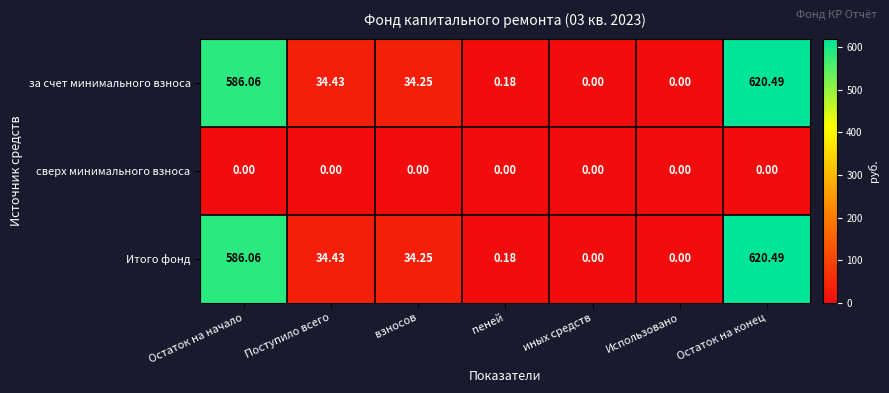

Which category has the highest value in the Итого фонд series?

Остаток на конец